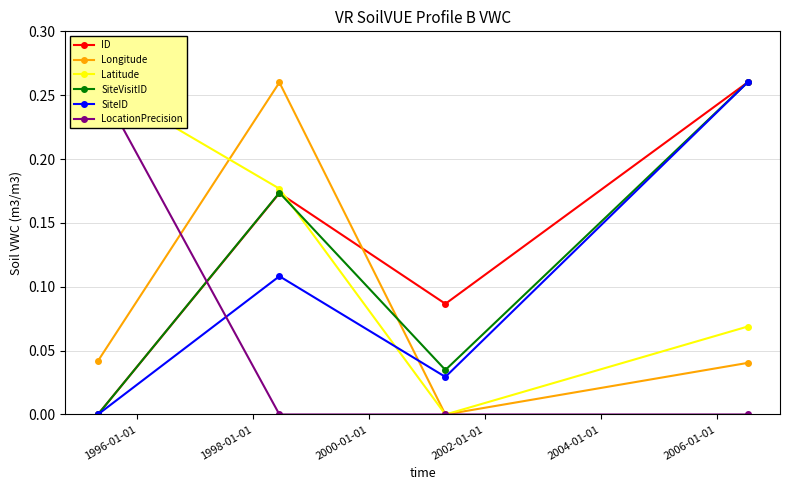

How many interior local valleys does the Longitude series have?

1